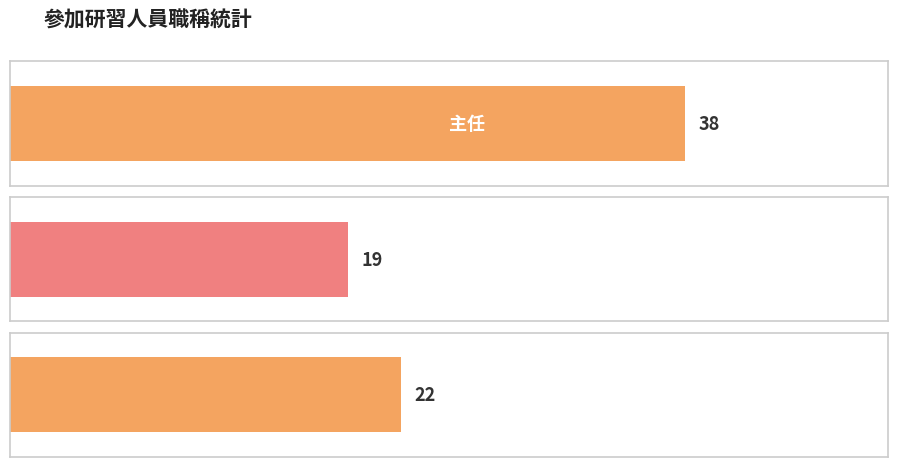

Reading left to right, list all the values displayed in this chart.

主任=38	校長=19	教師=22